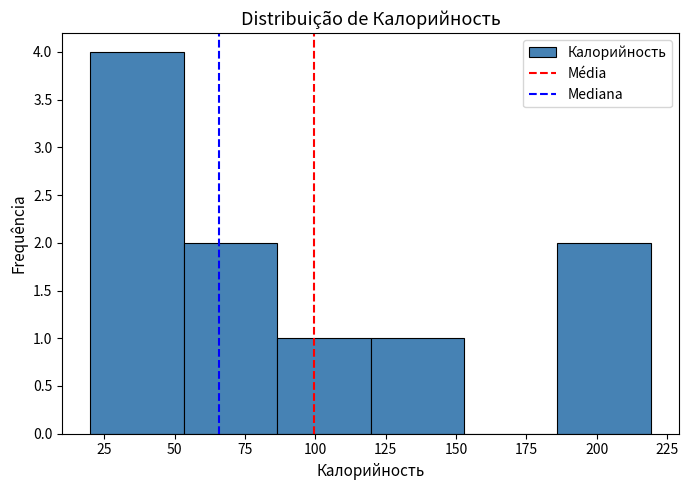

Reading left to right, transcribe this chart: for each bar, give the range it covers on the x-axis and its height. Neither the bar edges nor the heights are printed on the chart, so give them approximately, as read against the axes.

20 to 55: 4
55 to 85: 2
85 to 120: 1
120 to 155: 1
155 to 185: 0
185 to 220: 2